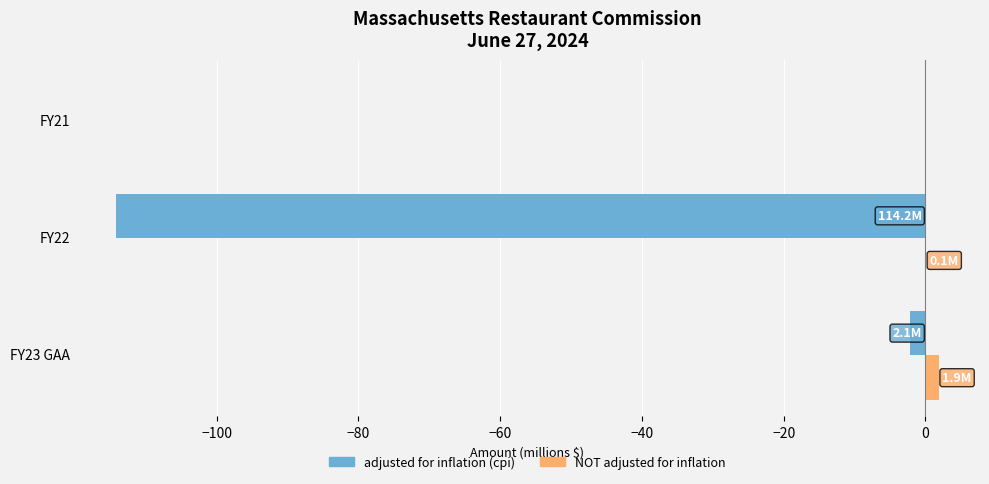

What is the sum of all adjusted for inflation (cpi) values?

-116.3